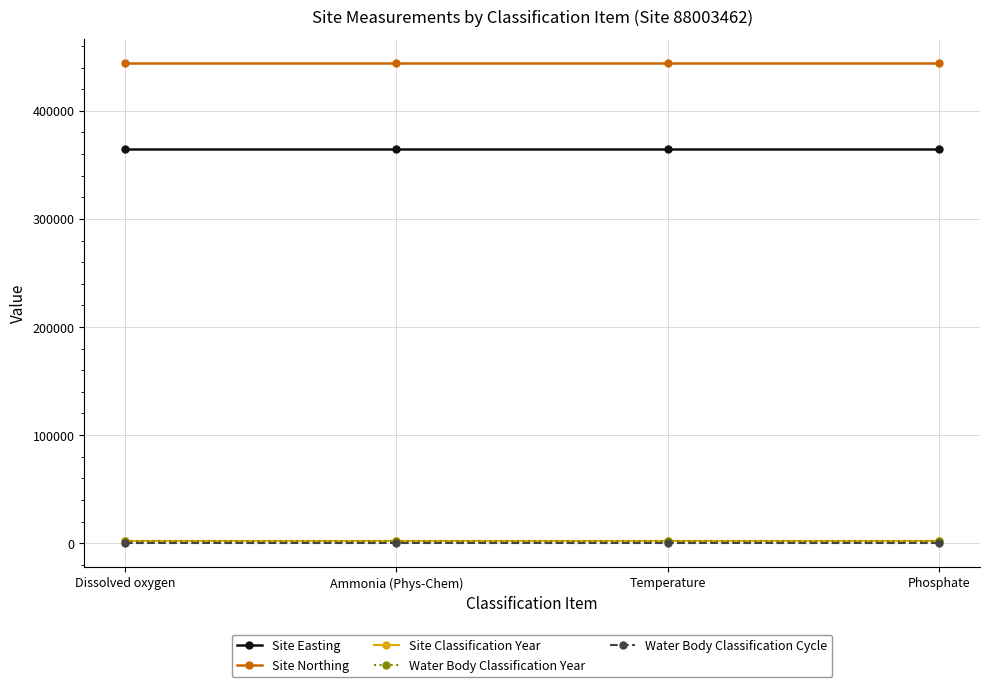

True or false: Site Northing and Water Body Classification Year intersect in this chart.

False